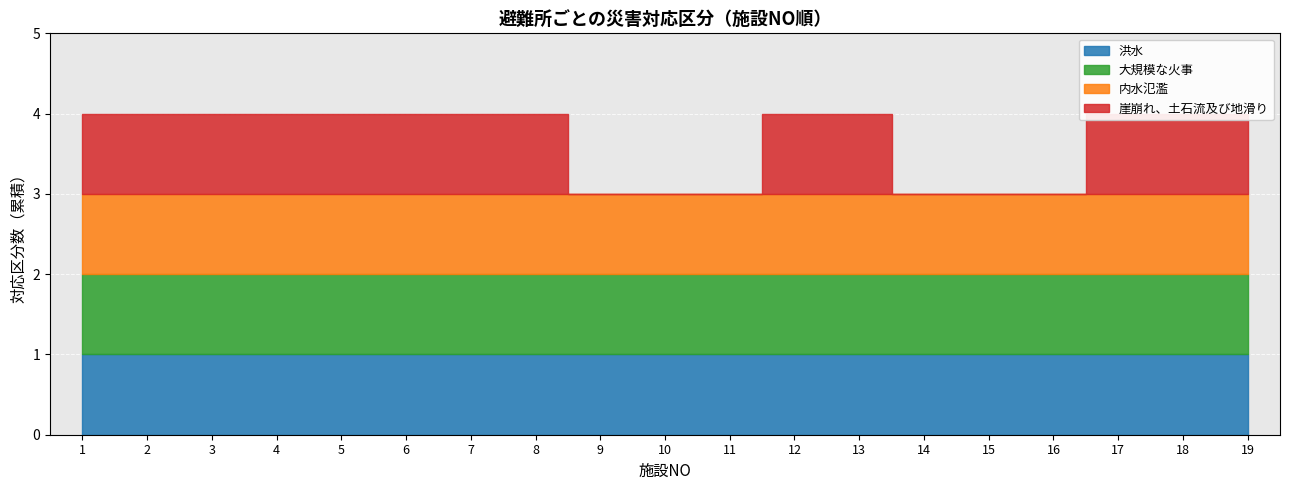

Is it true that 崖崩れ、土石流及び地滑り equals 1 at 6?

False